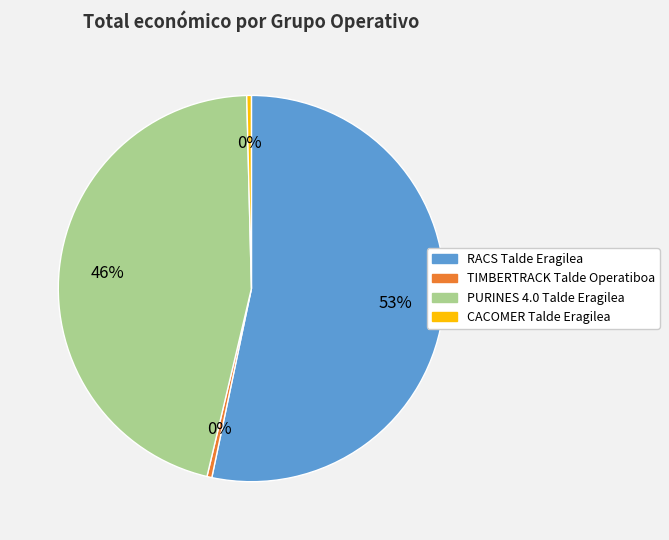

What is the largest slice in the pie chart?

RACS Talde Eragilea